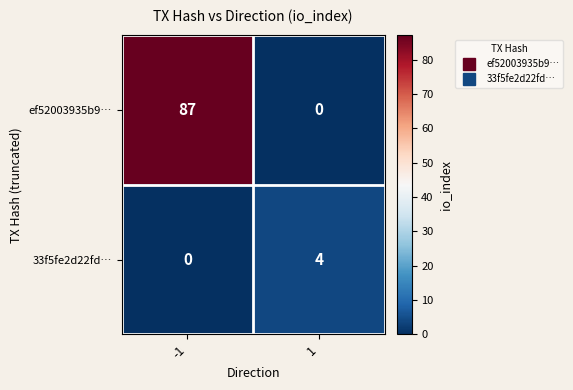

At how many categories does at least one series exceed 59?

1